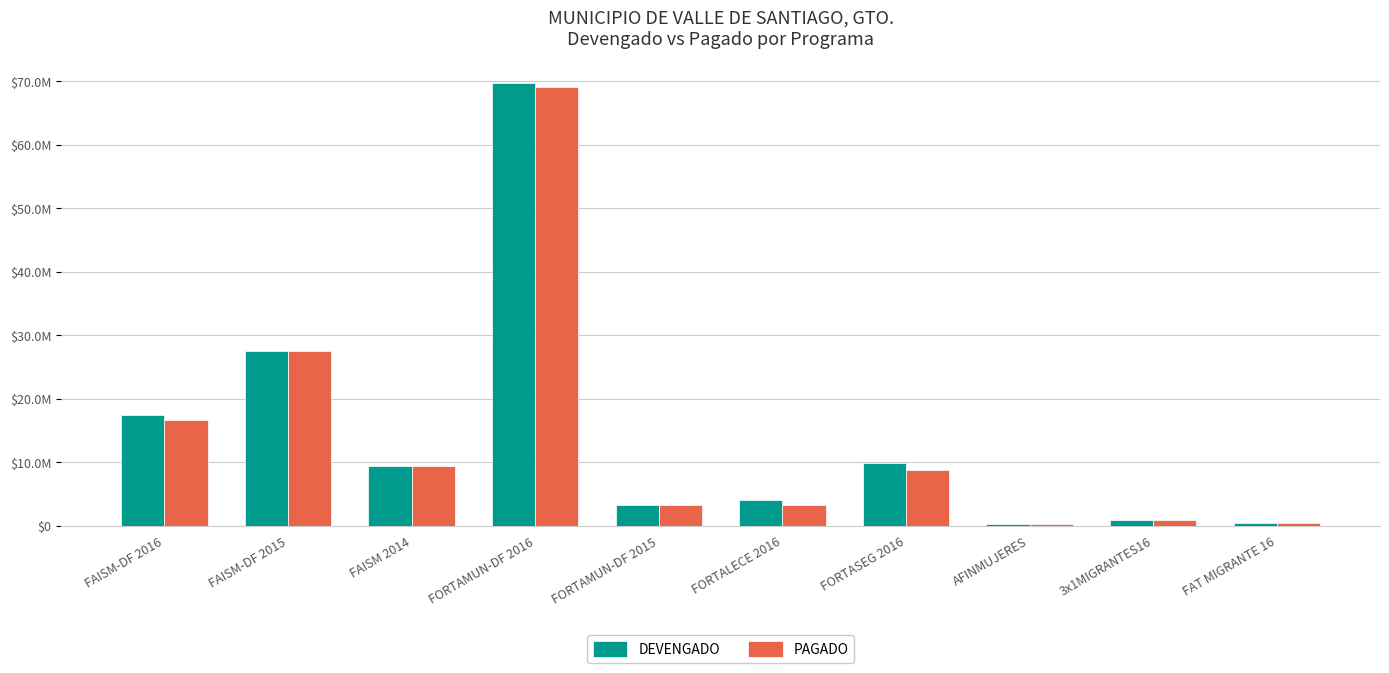

Reading left to right, what are all the values shown in this chart?

DEVENGADO: 17474171.5	27451252.3	9473367.8	69713110.2	3281996.6	4084798.5	9860688.3	194833.0	919224.7	442478.7
PAGADO: 16609404.3	27440625.3	9468927.8	69112238.3	3281996.6	3280778.8	8726677.7	194833.0	919224.7	442478.7